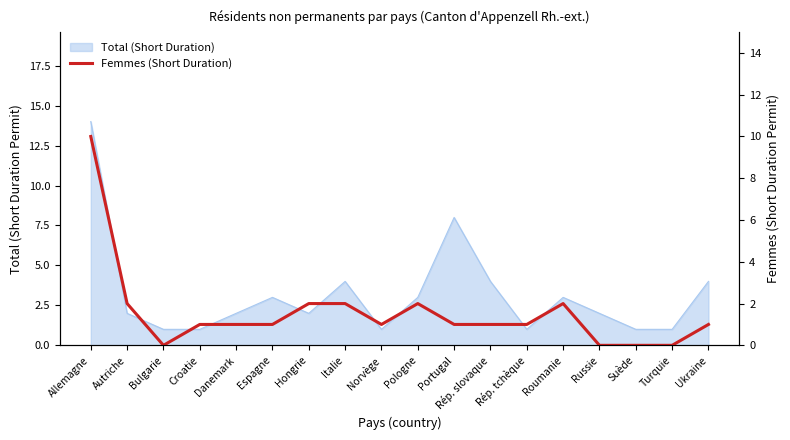

The chart shows a value of 1 at Ukraine. True or false?

True